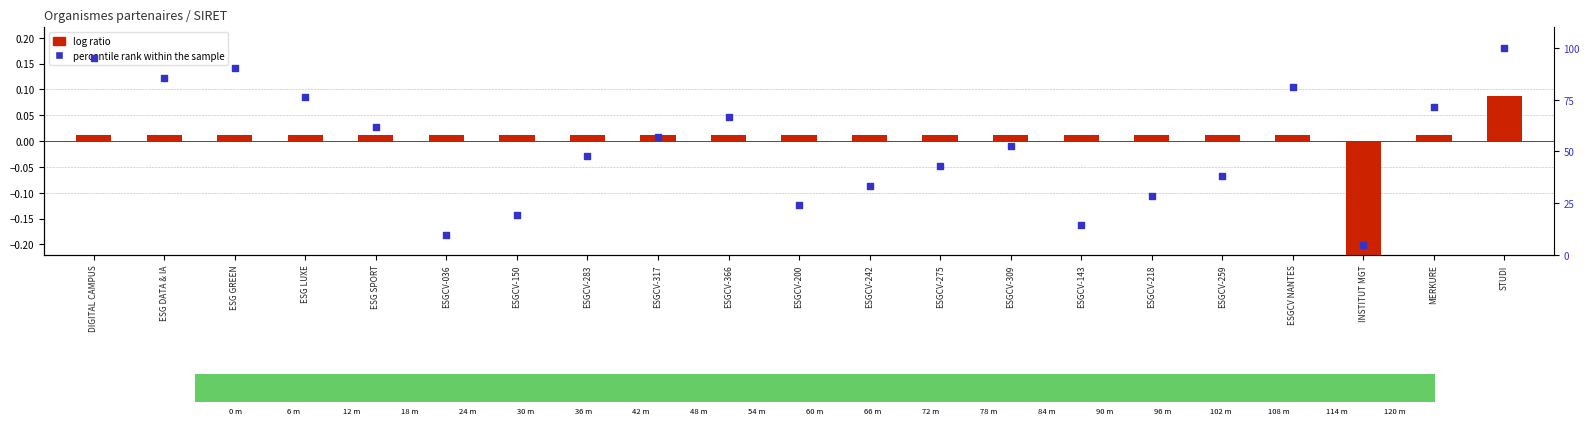

What are all the series names shown in the legend?

log ratio, percentile rank within the sample